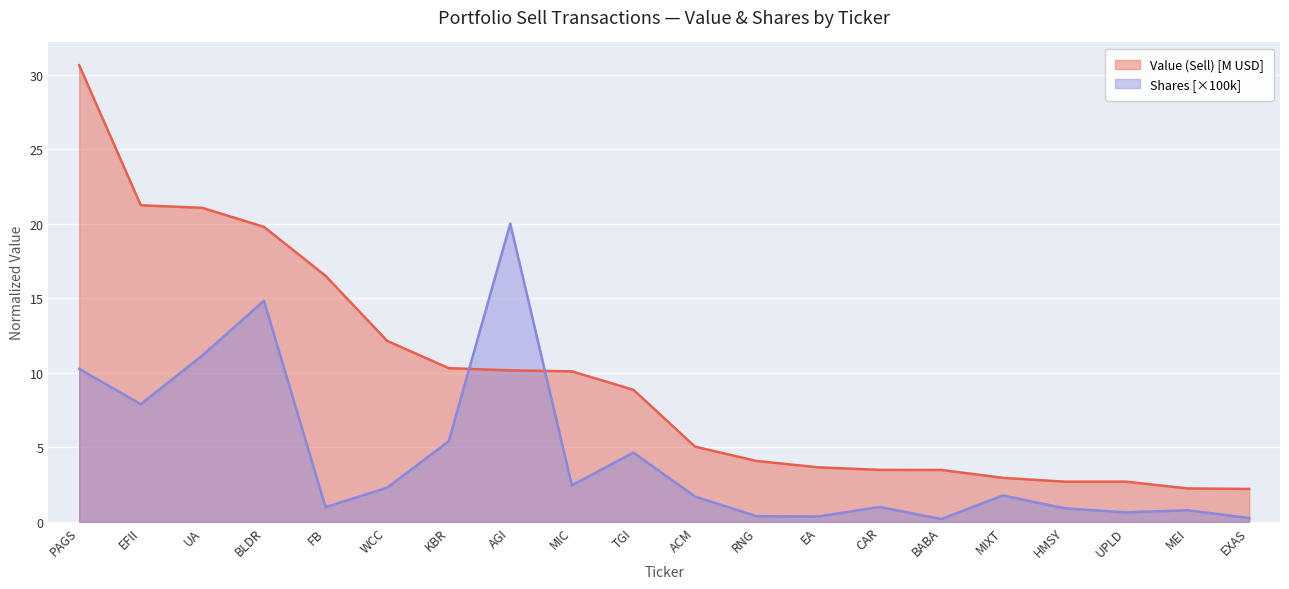

Is it true that Value (Sell) equals 2.2 at MEI?

True